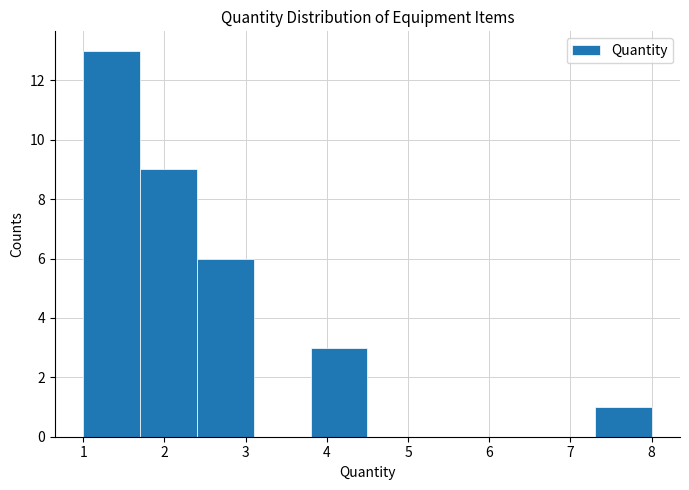

Reading left to right, transcribe this chart: for each bar, give the range it covers on the x-axis and its height. The values are not printed on the chart, so give them approximately, as read against the axis.

1.0 to 1.7: 13
1.7 to 2.4: 9
2.4 to 3.1: 6
3.1 to 3.8: 0
3.8 to 4.5: 3
4.5 to 5.2: 0
5.2 to 5.9: 0
5.9 to 6.6: 0
6.6 to 7.3: 0
7.3 to 8.0: 1